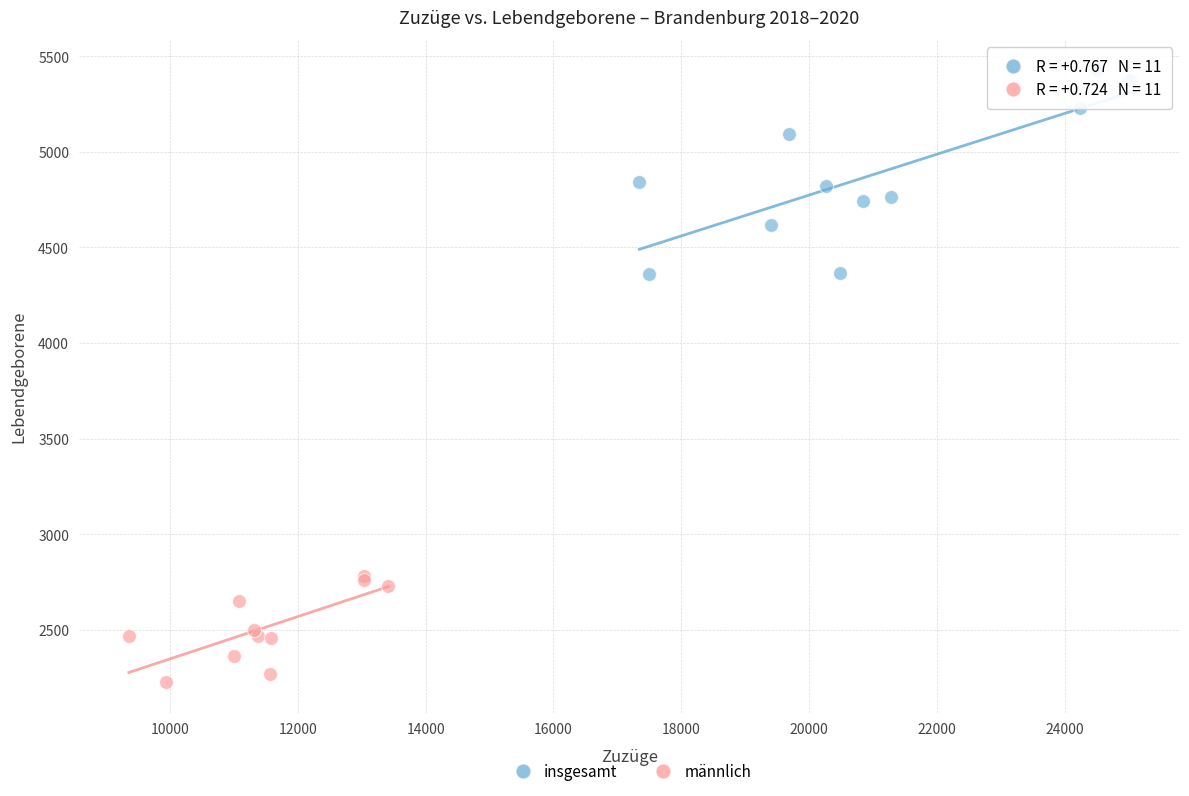

Which series contains the lowest Y value?

männlich